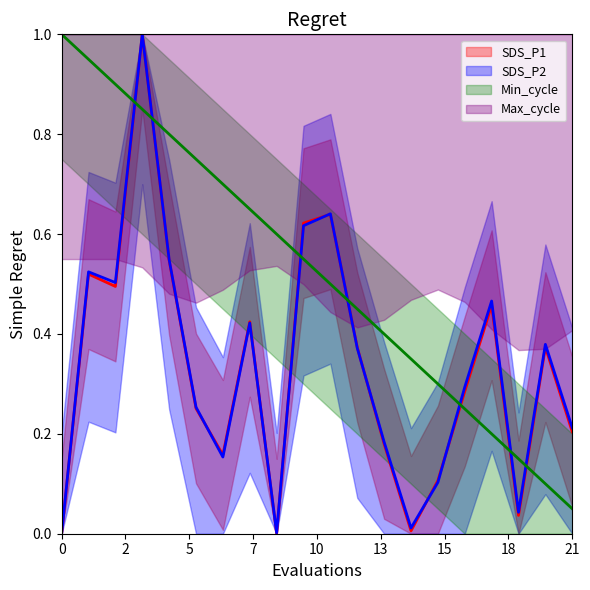

What is the sum of all SDS_P2 values?

6.7